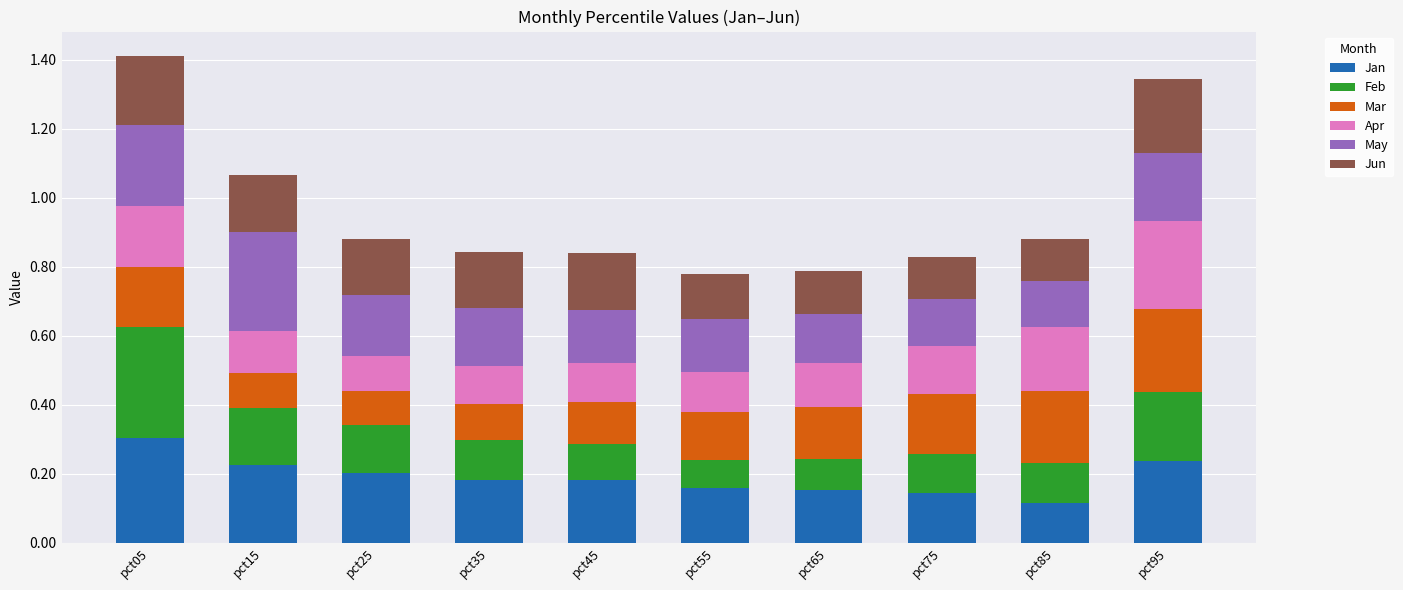

What is the total value across all series at pct45?

0.8